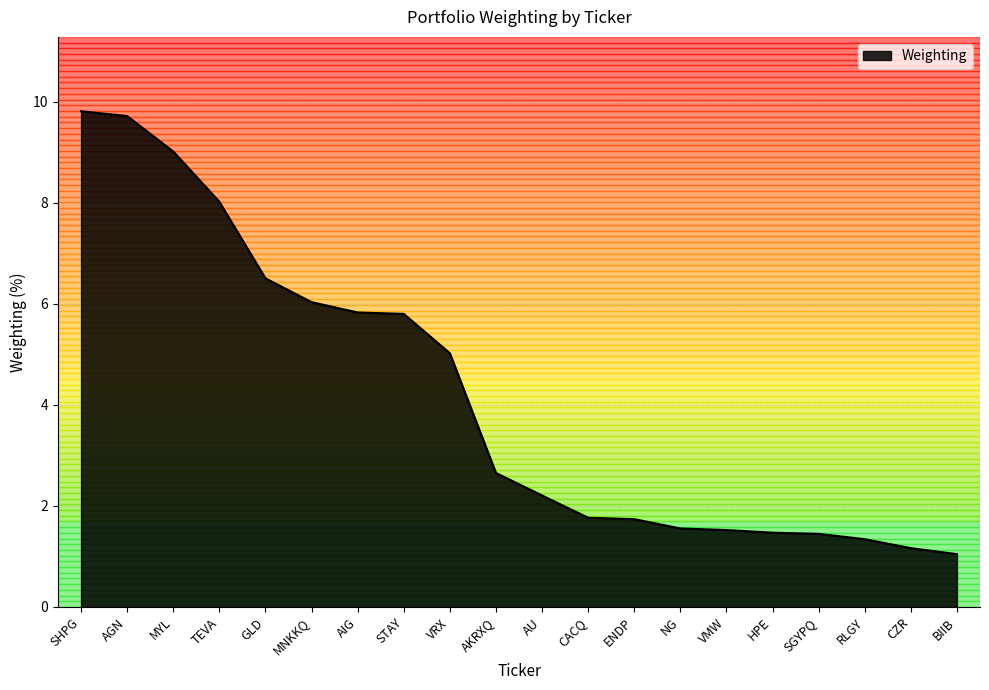

The chart shows a value of 9.7 at AGN. True or false?

True